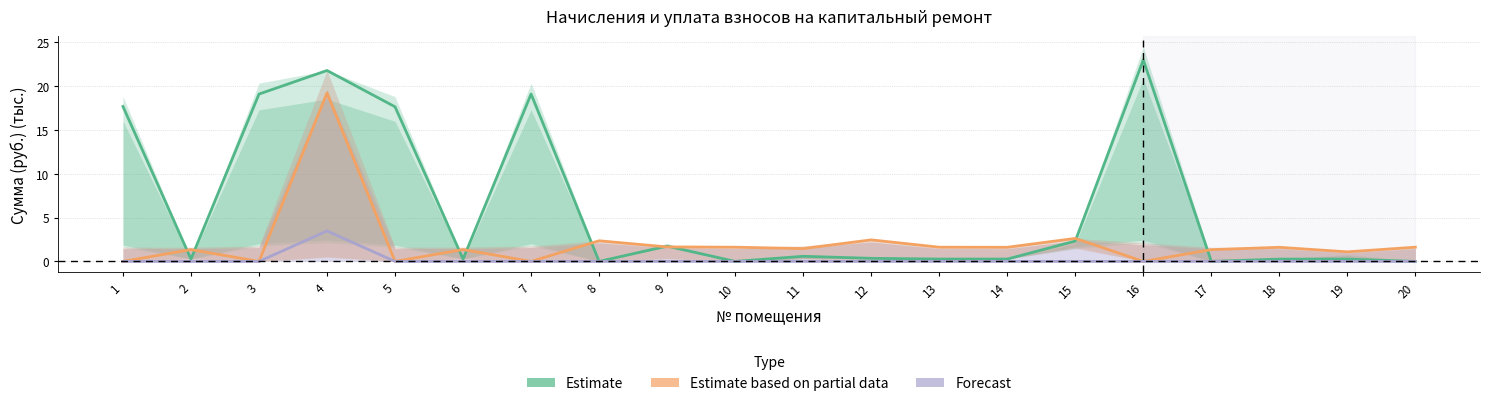

Which series has the largest total across all categories?

Estimate